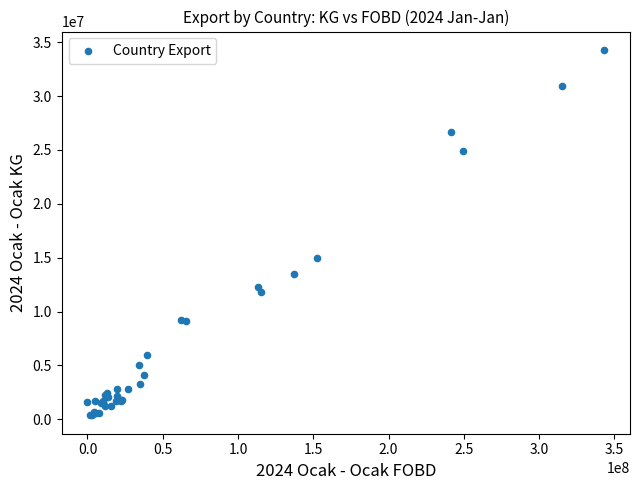

What Y value in the scatter plot is closest to 17323053?

14989764.7